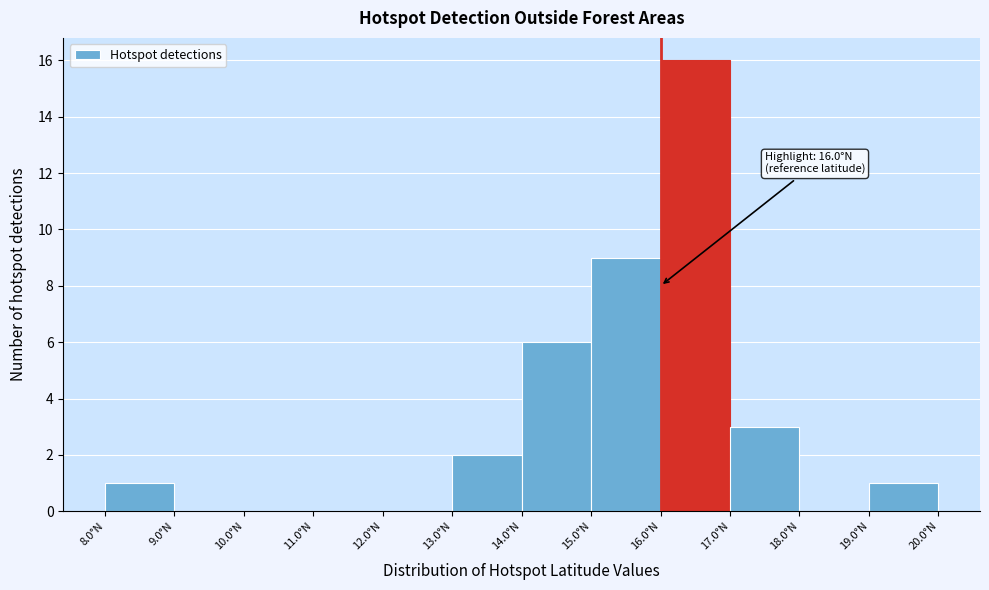

Which range on the x-axis has the tallest bar?

16 to 17